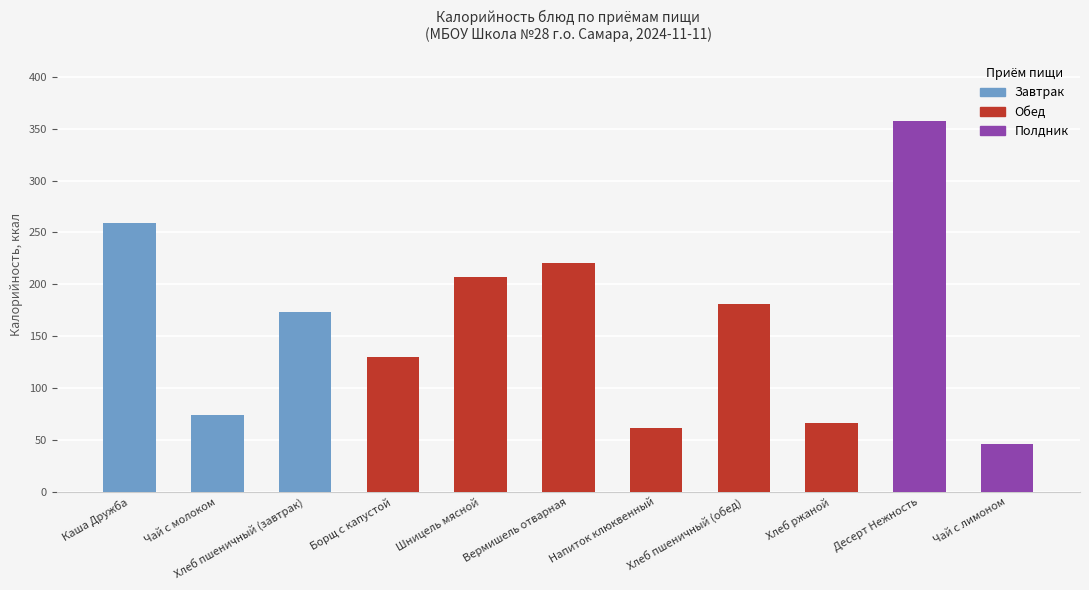

What is the value of the 10th bar from the left?

357